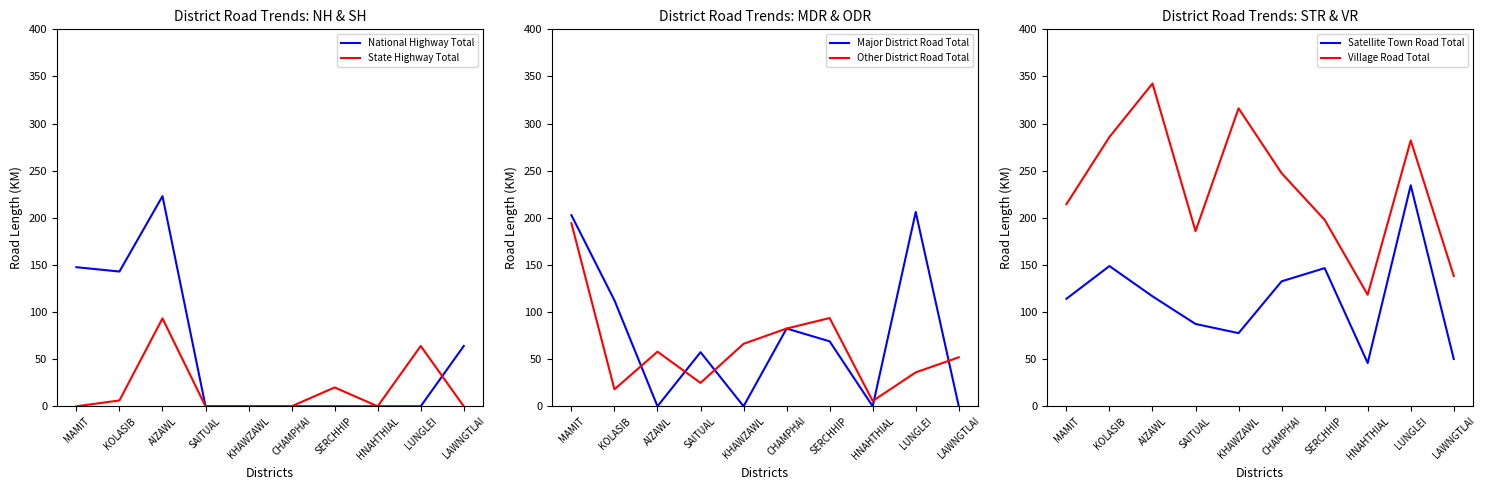

What is the value of the Other District Road Total point at the 10th from the left?

52.0